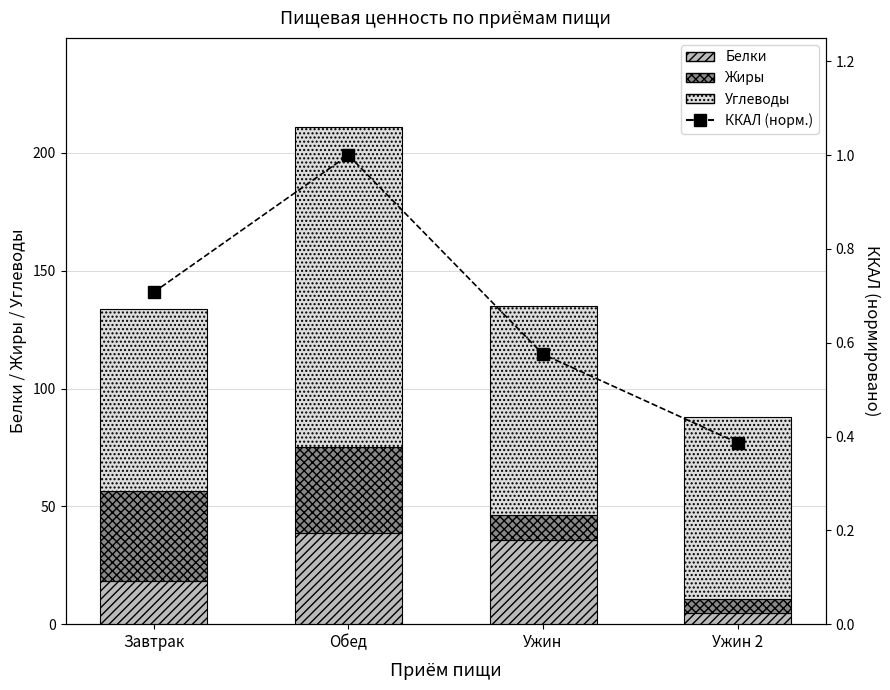

Which category has the lowest value across all series?

Ужин 2